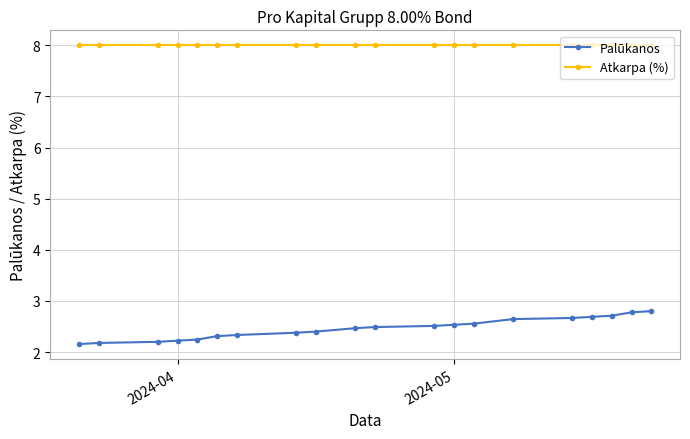

Which series has the largest total across all categories?

Atkarpa (%)